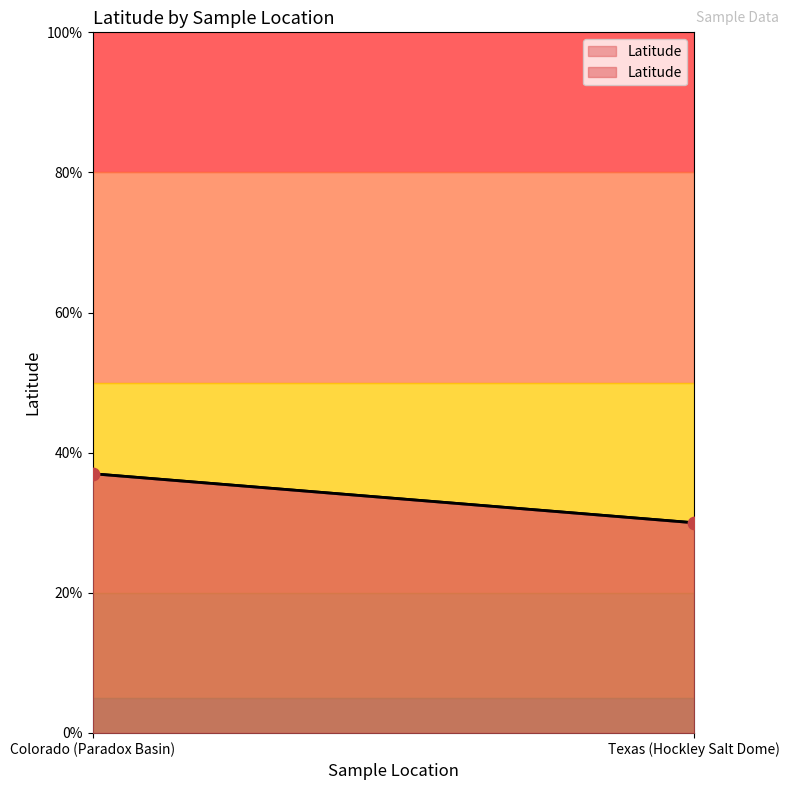

What is the change in value from Colorado (Paradox Basin) to Texas (Hockley Salt Dome)?

-7